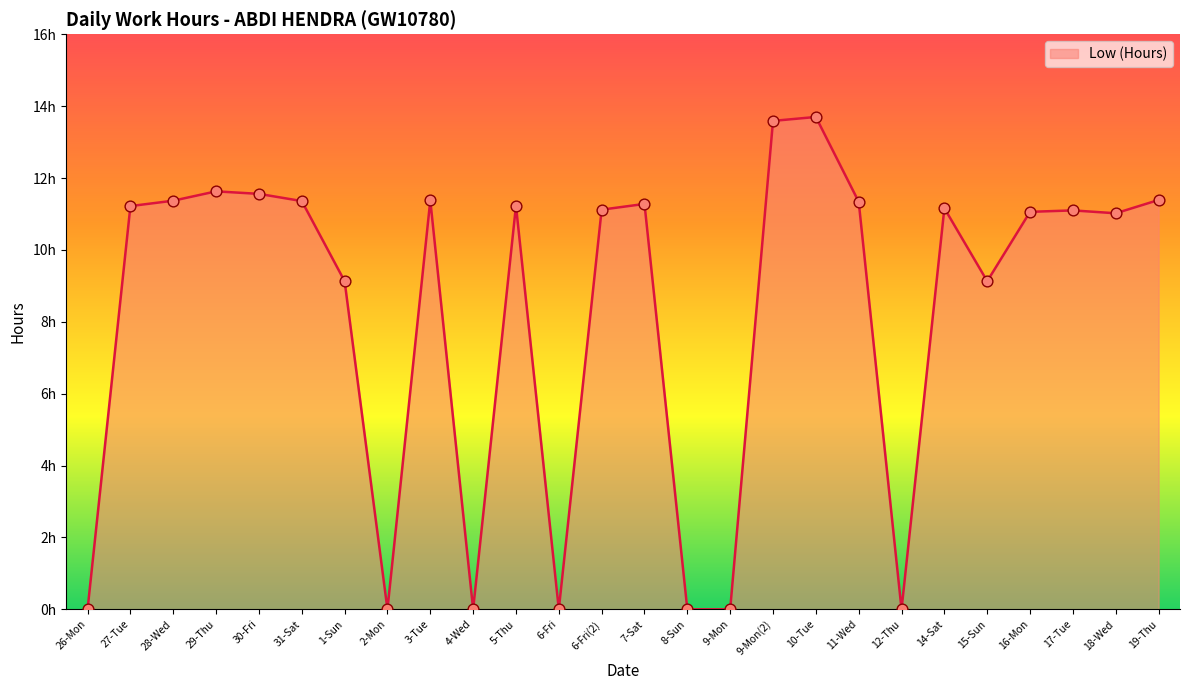

Is this an area chart (filled region under the line)?

Yes